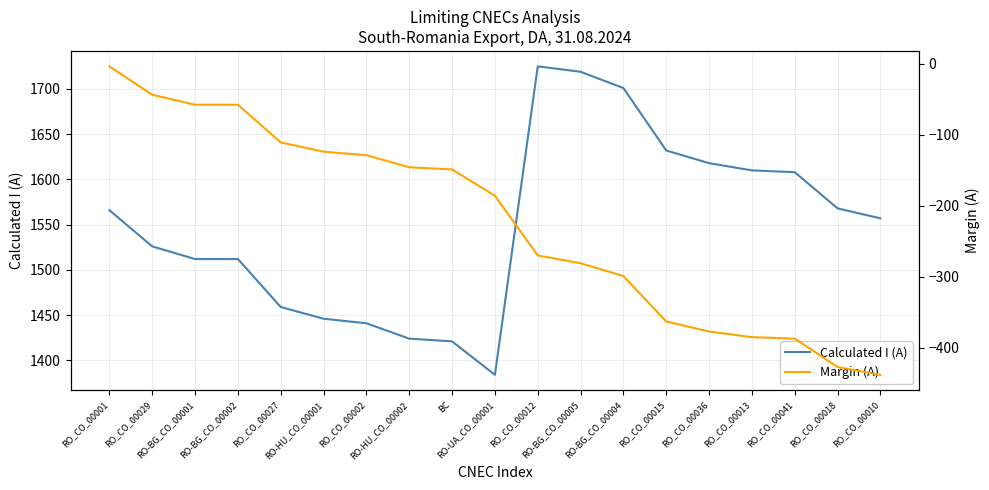

What is the sum of all Calculated I (A) values?

29429